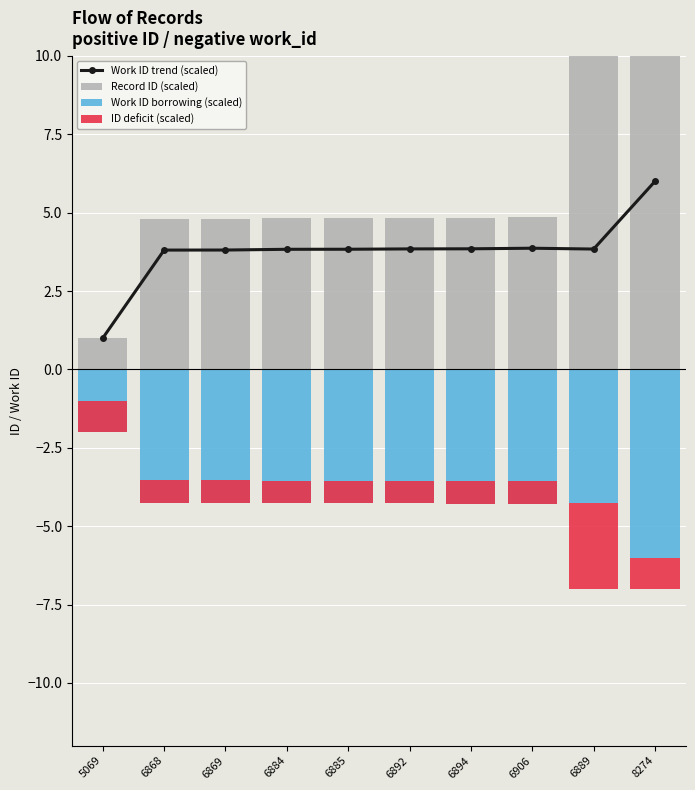

At which label is ID deficit (scaled) closest to 0?

6869